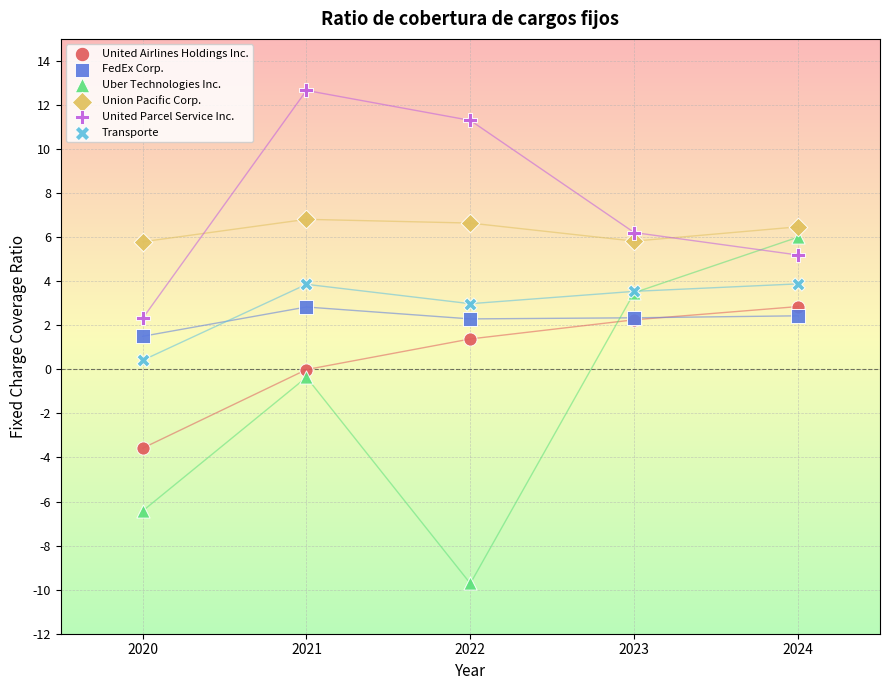

What is the X range (max minus min) for the scatter plot?

4.0